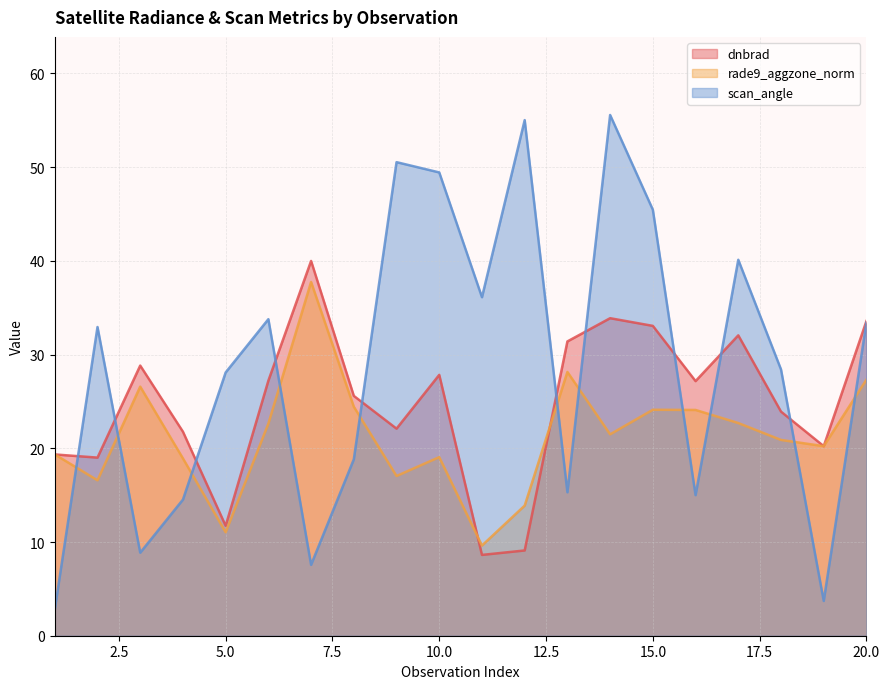

True or false: dnbrad and rade9_aggzone_norm cross at least once.

True